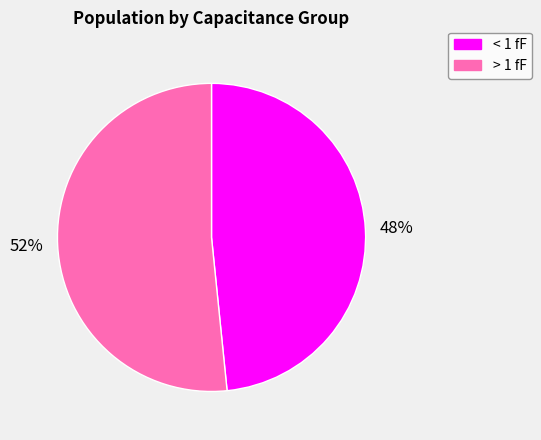

Is the sum of > 1 fF and < 1 fF greater than half?

Yes